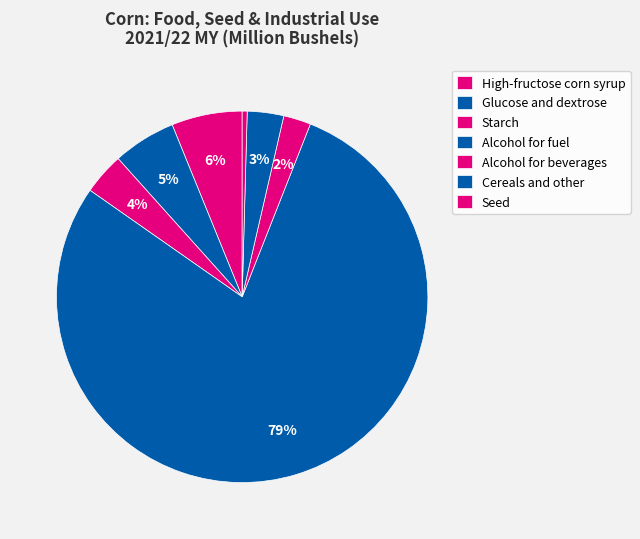

How many slices are in this pie chart?

7